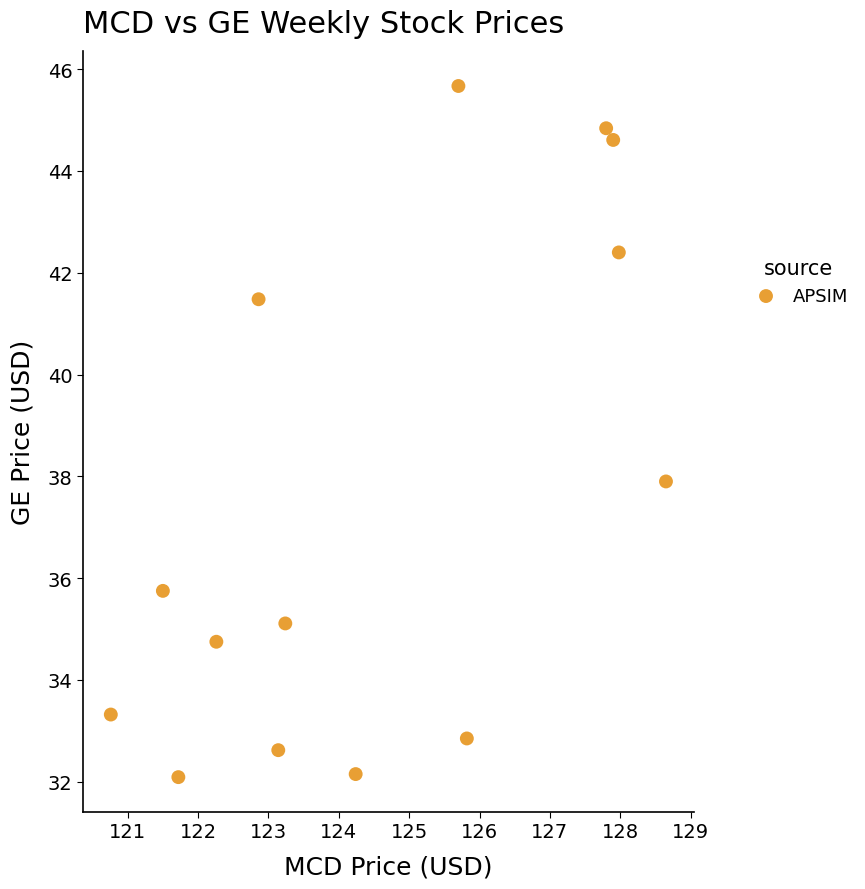

What is the range of X values (max minus min)?

7.9